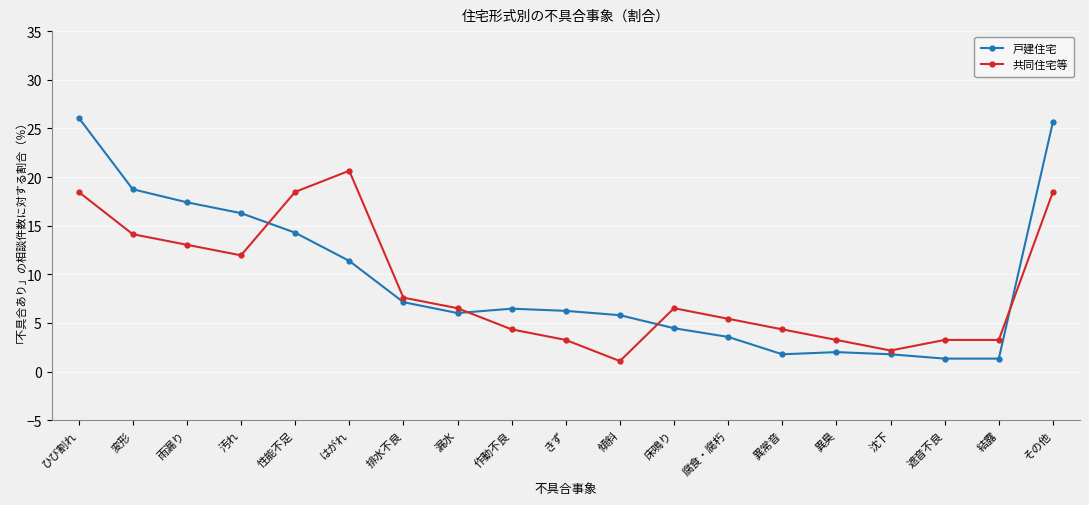

What position from the left is その他?

19